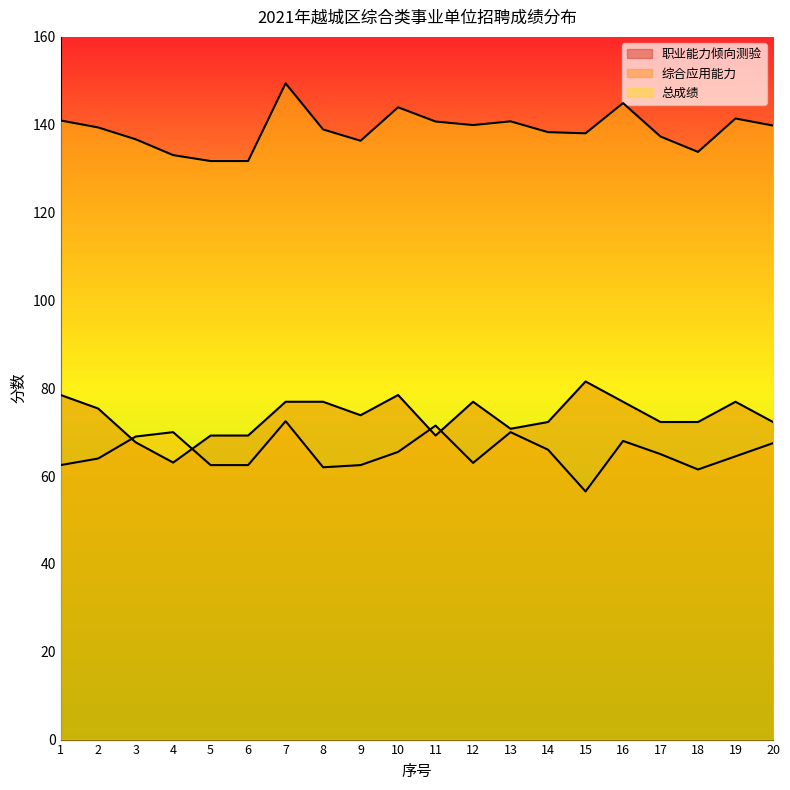

What is the difference between the second highest and second lowest values in the 职业能力倾向测验 series?

10.8